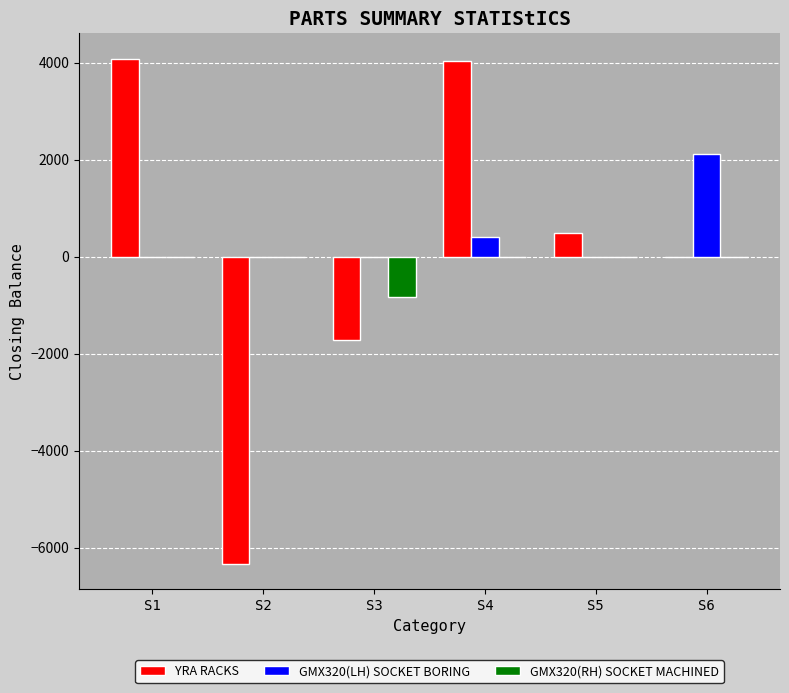

Which series changed the most between S3 and S5?

YRA RACKS